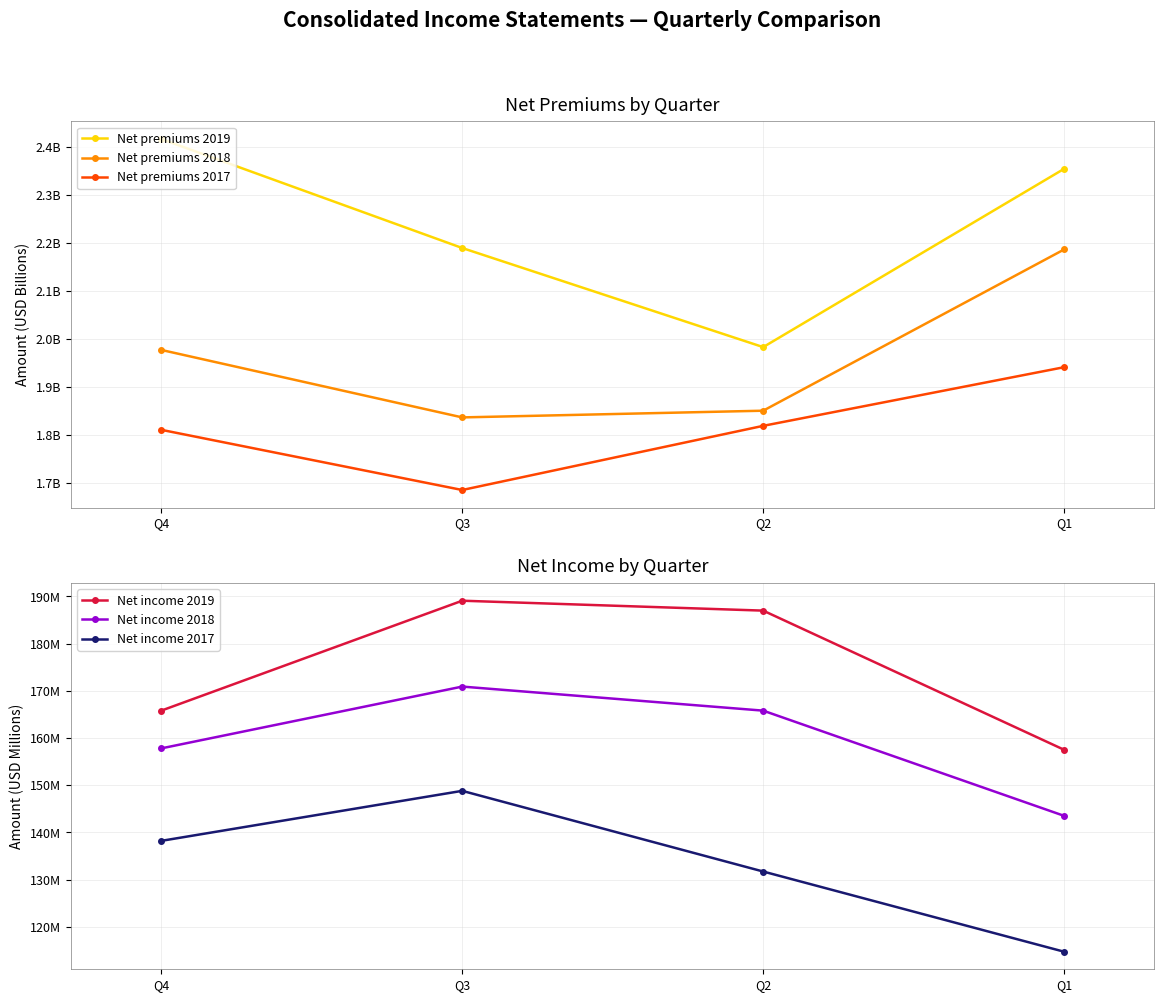

Which series has the largest total across all categories?

Net premiums 2019